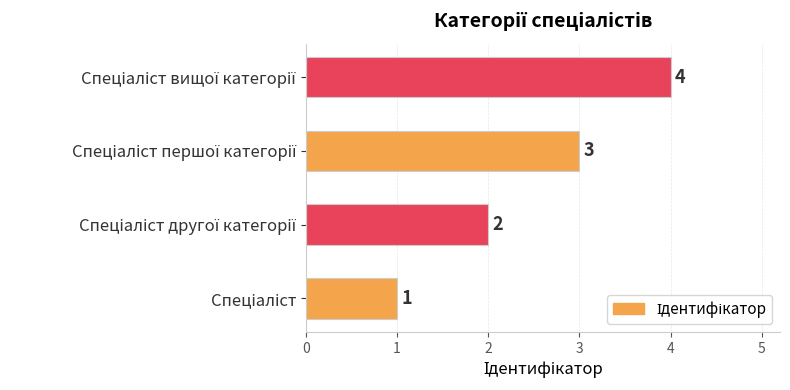

What is the maximum value shown in the chart?

4